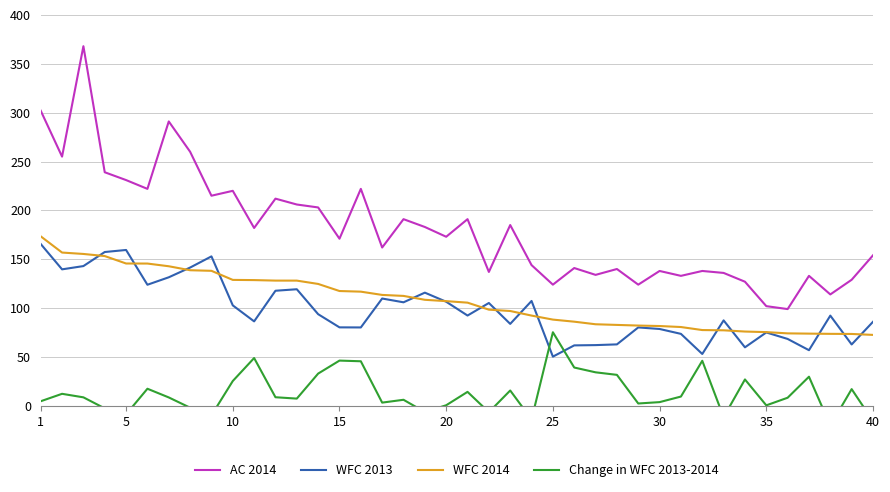

True or false: WFC 2014 and AC 2014 cross at least once.

False